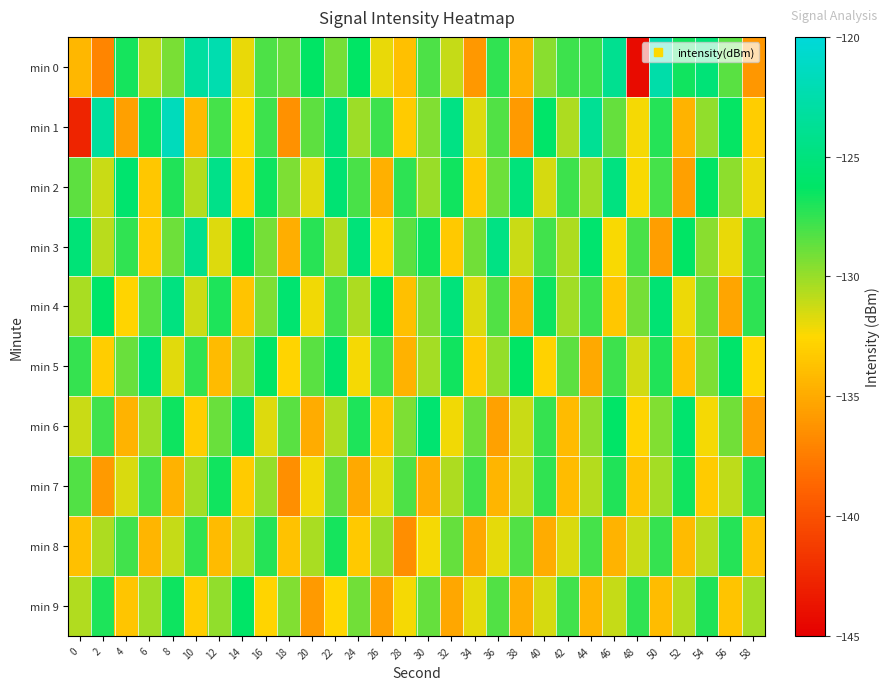

Count the number of data series in this chart.

10